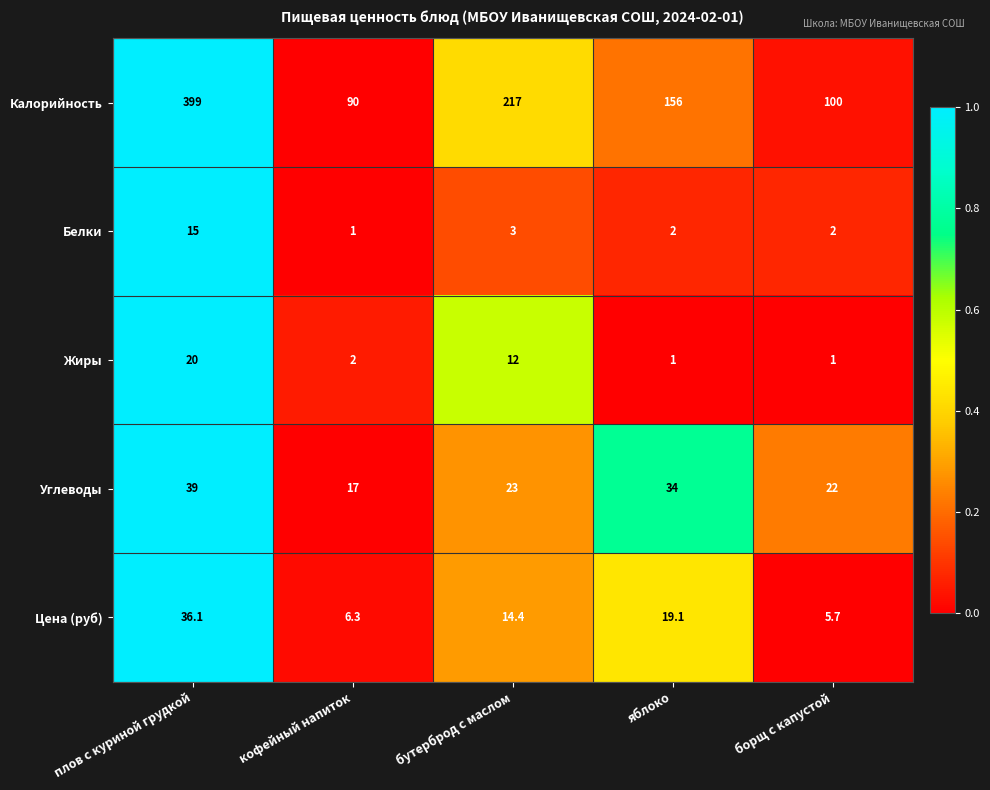

What is the maximum value for Цена (руб)?

36.1